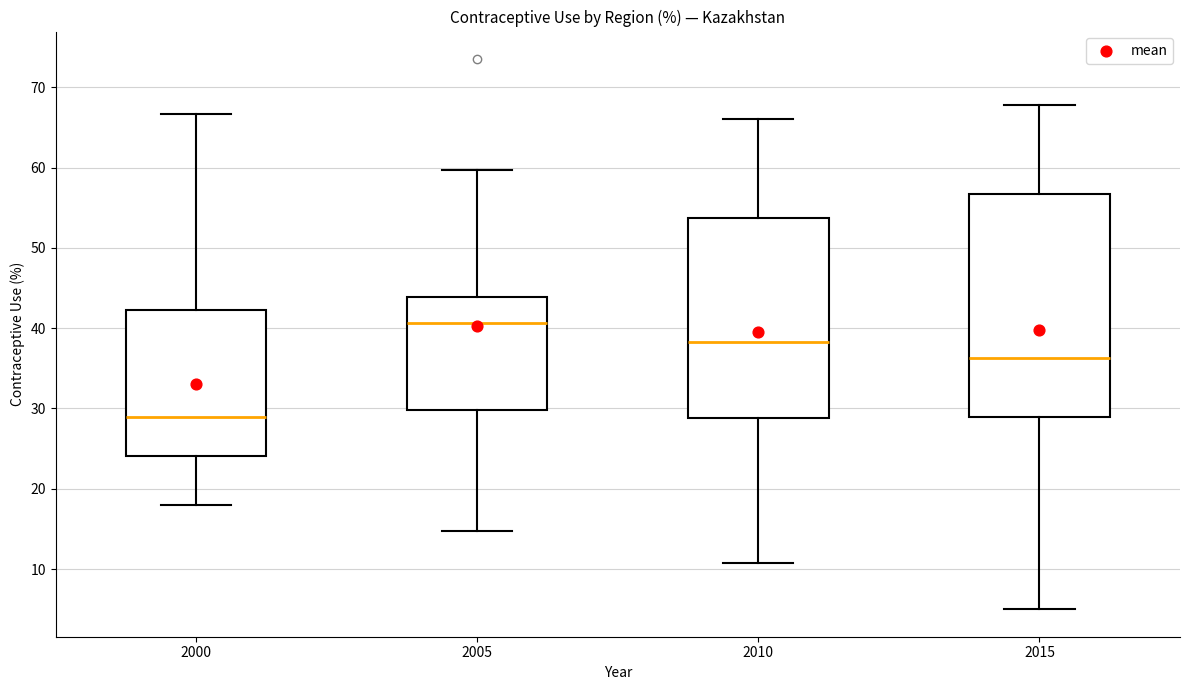

Which box's median line is the lowest?

2000